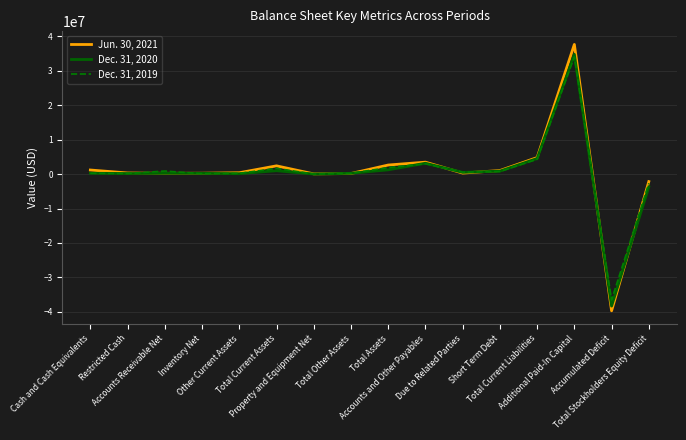

How many lines are shown in the chart?

3